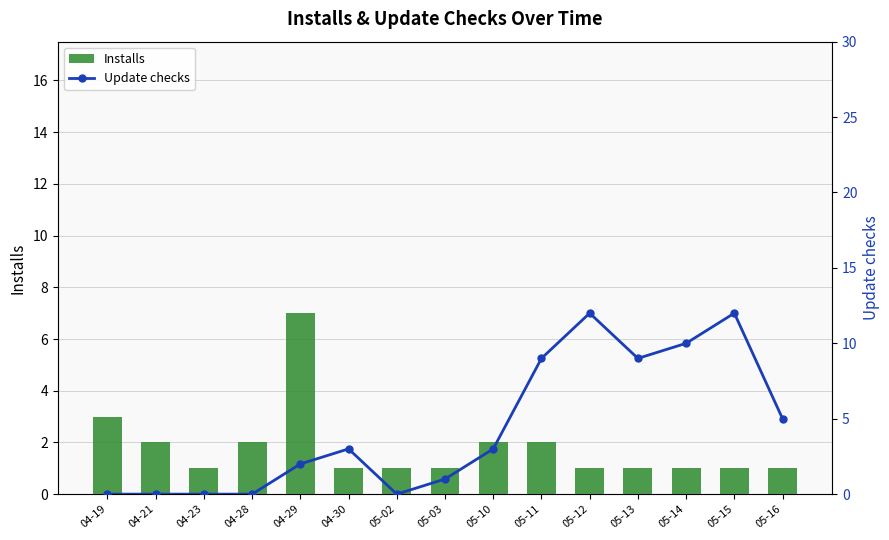

What is the label of the 11th bar from the left?

05-12